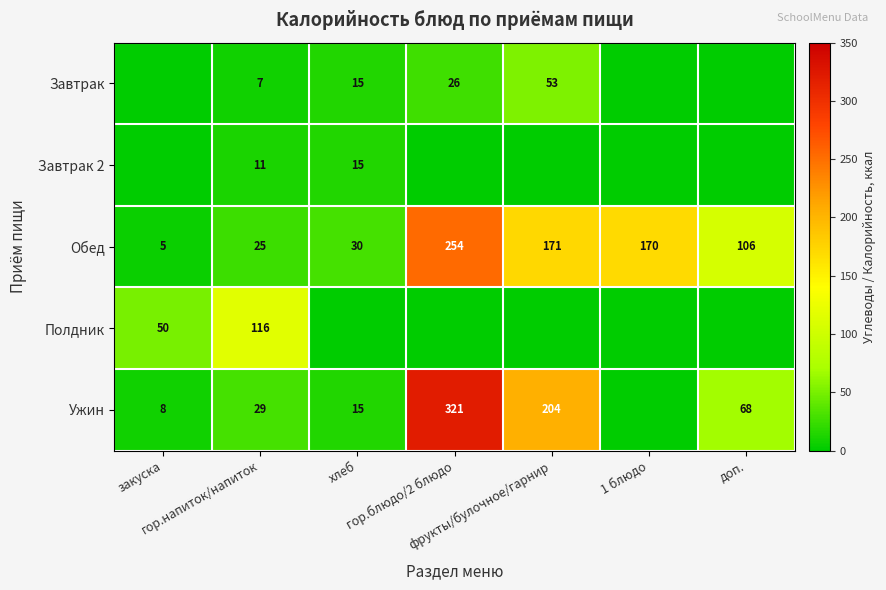

Which category has the lowest value across all series?

закуска